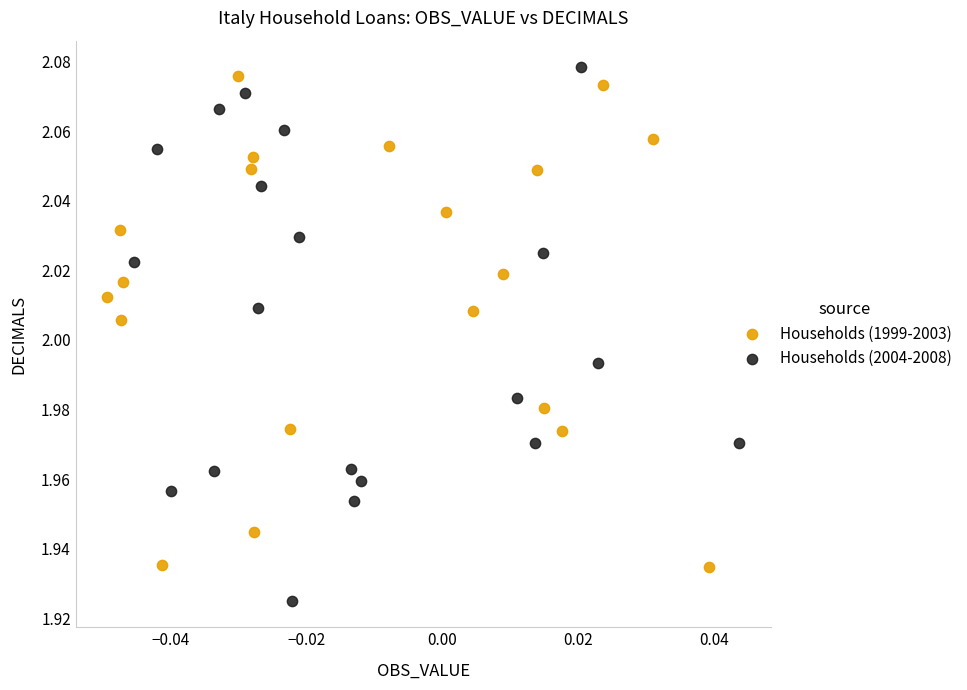

Which series reaches the minimum Y coordinate?

Households (2004-2008)